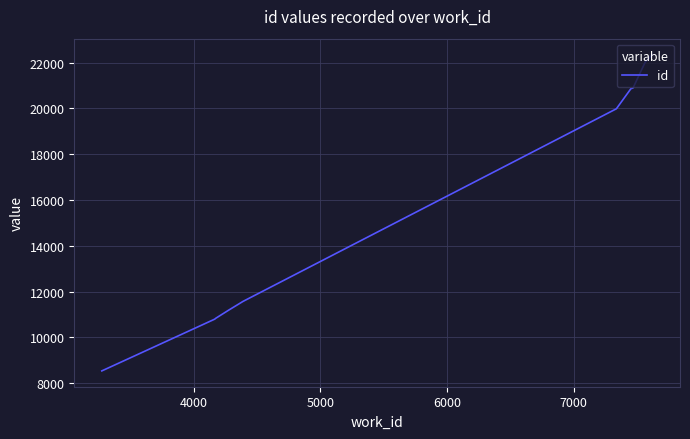

What is the minimum value shown in the chart?

8537